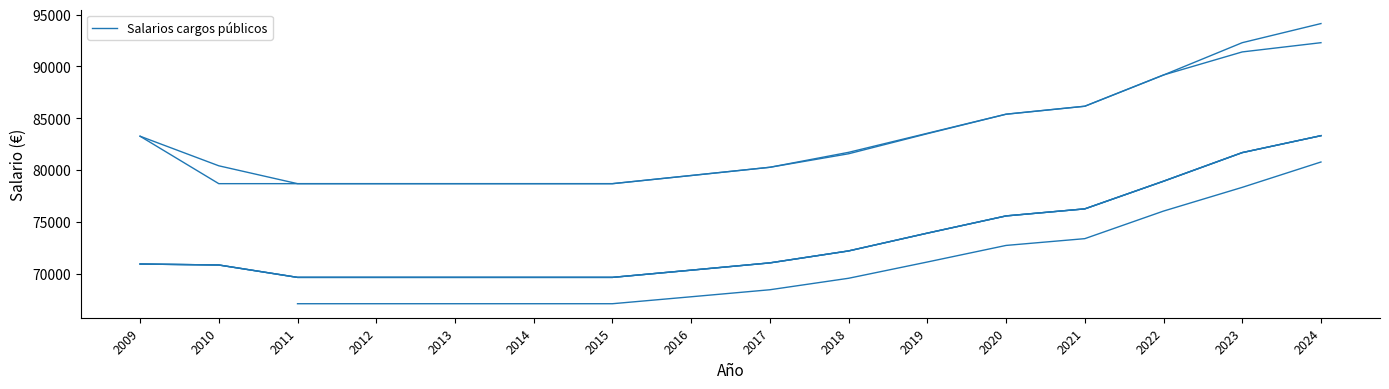

True or false: DIRECTOR/A DE ADMINISTRACIÓN Y SERVICIOS and DIRECTOR/A DE PLANIFICACIÓN Y OBRAS intersect in this chart.

False